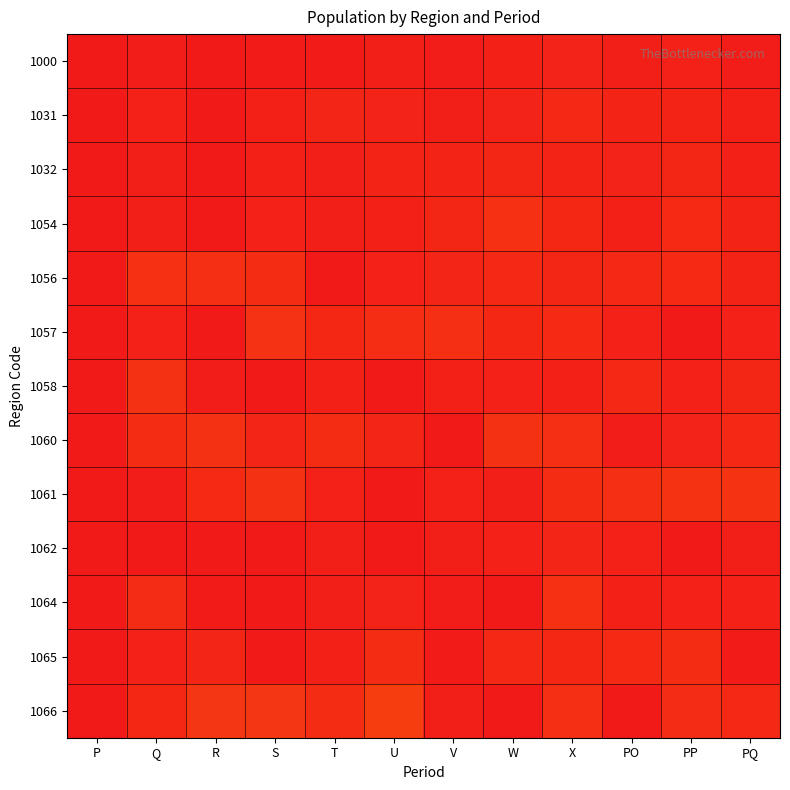

Rank the series at V from highest to lowest value.

1057, 1054, 1056, 1032, 1061, 1058, 1031, 1066, 1062, 1064, 1000, 1065, 1060